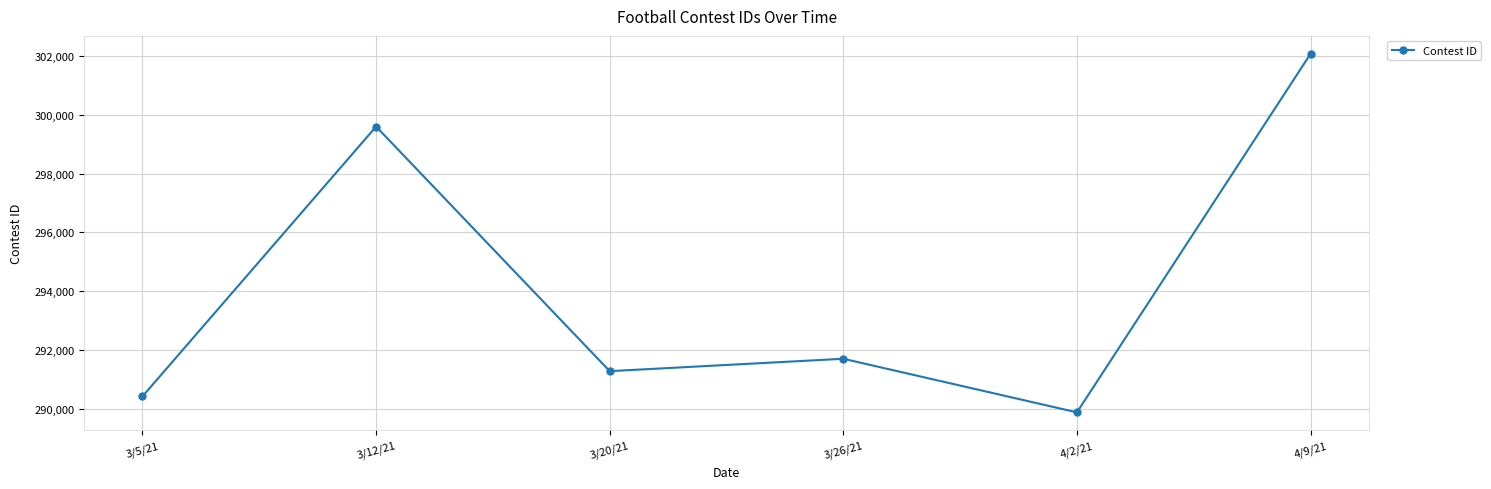

How many interior local valleys (lower than both neighbors) does the data have?

2